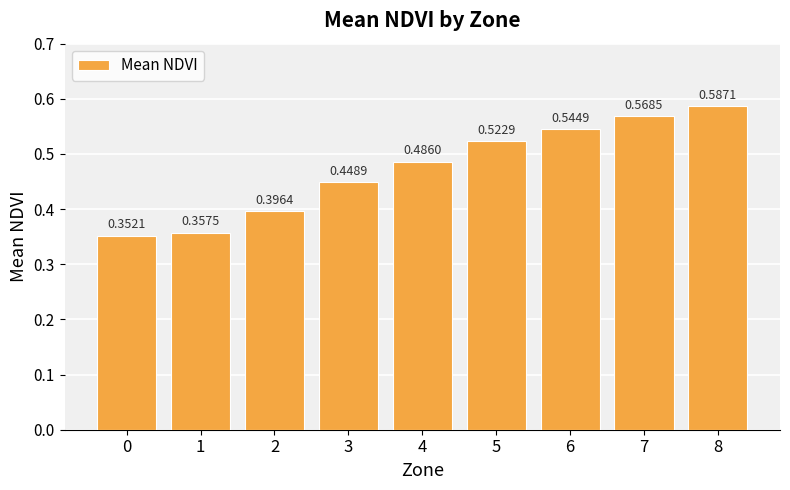

Rank the categories by value from highest to lowest.

8, 7, 6, 5, 4, 3, 2, 1, 0